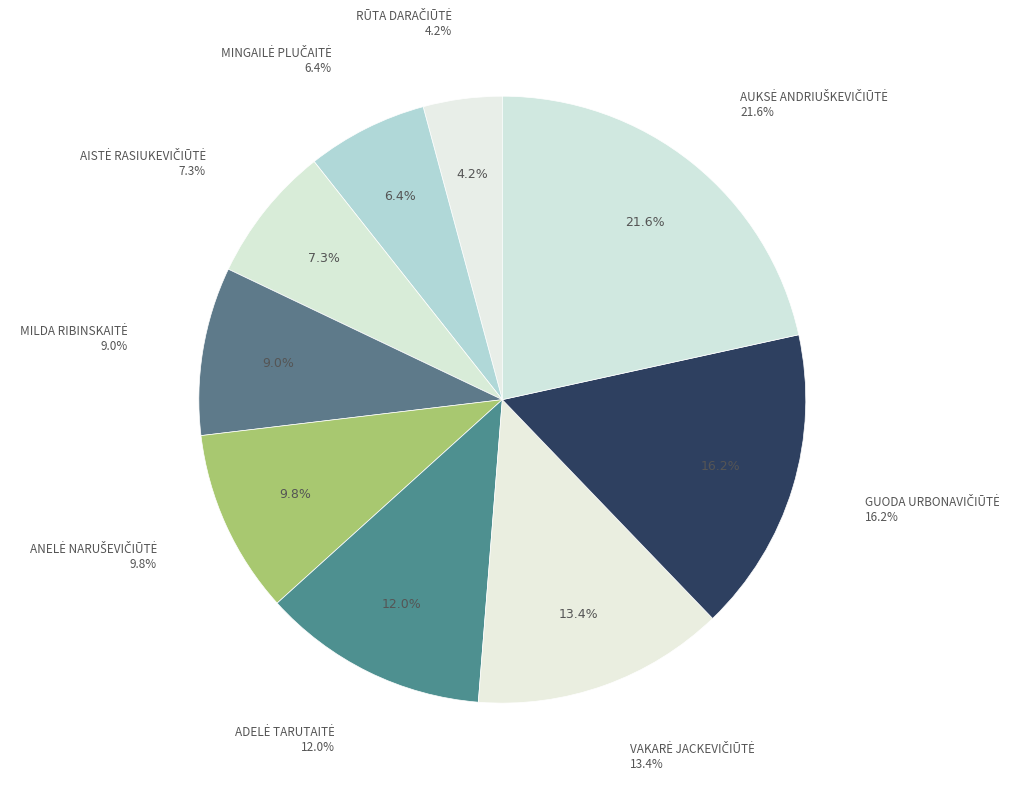

Between MINGAILĖ PLUČAITĖ and ANELĖ NARUŠEVIČIŪTĖ, which is larger?

ANELĖ NARUŠEVIČIŪTĖ